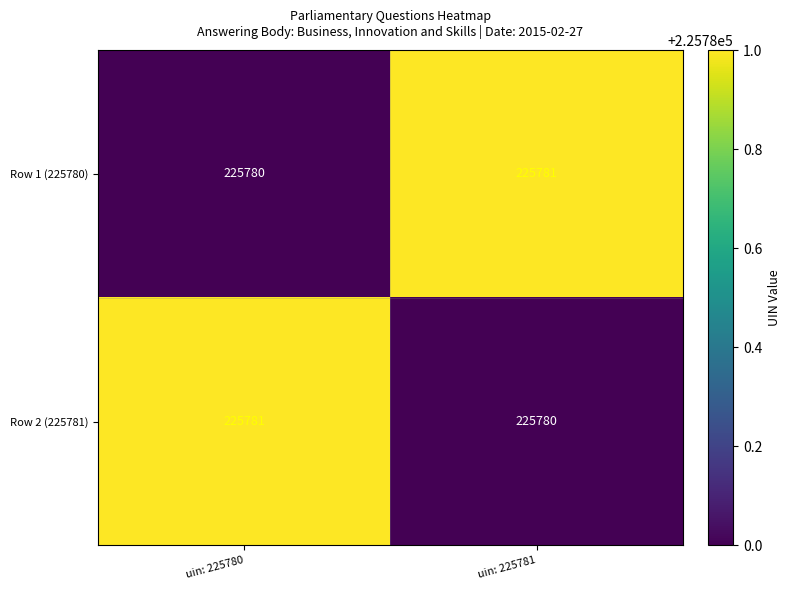

Where is Row 1 (225780) nearest to the value 225780?

uin: 225780